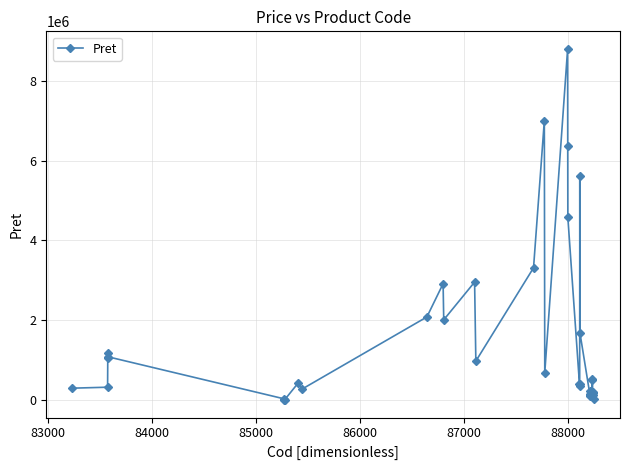

What is the maximum value shown in the chart?

8795600.0